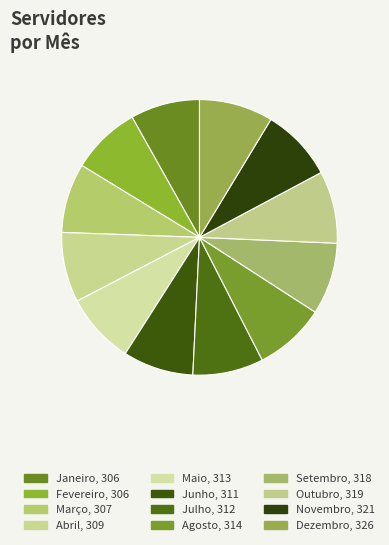

The Agosto slice represents 15% of the pie. True or false?

False